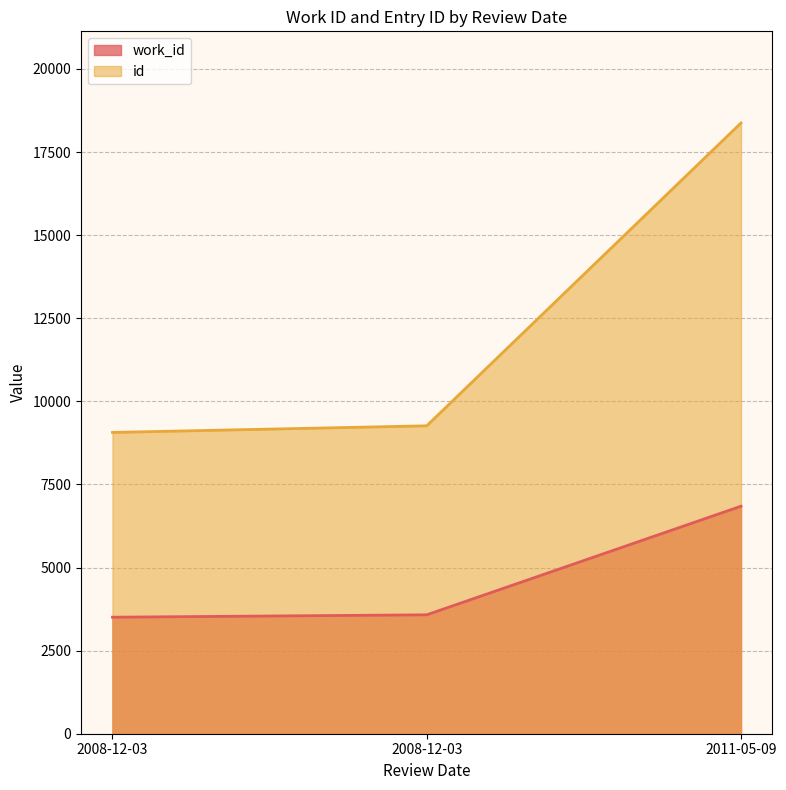

Reading left to right, what are all the values shown in this chart?

work_id: 2008-12-03=3505	2008-12-03=3577	2011-05-09=6844
id: 2008-12-03=9064	2008-12-03=9263	2011-05-09=18374